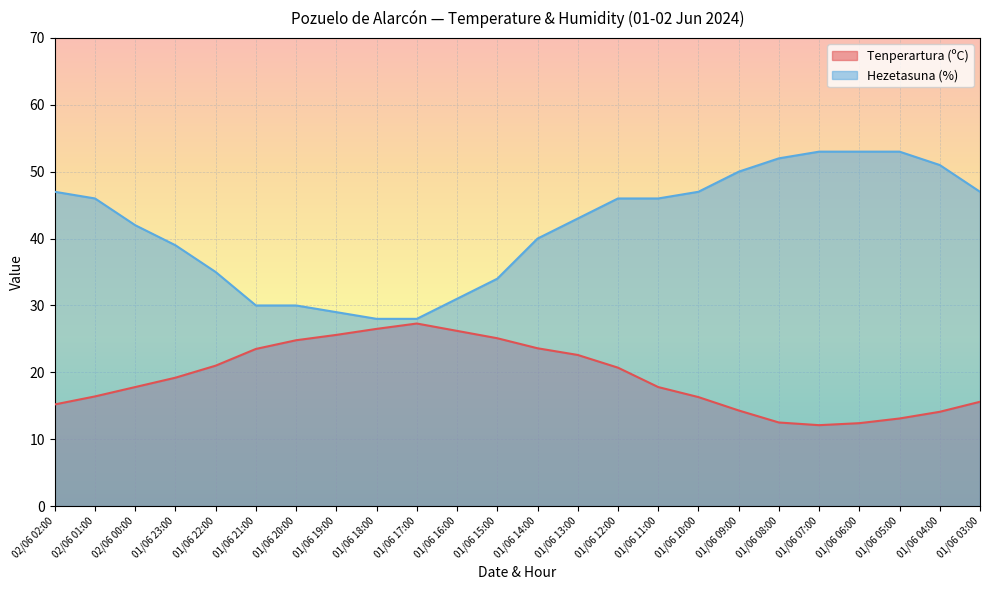

At which label does Tenperartura (ºC) first exceed 19?

01/06 23:00